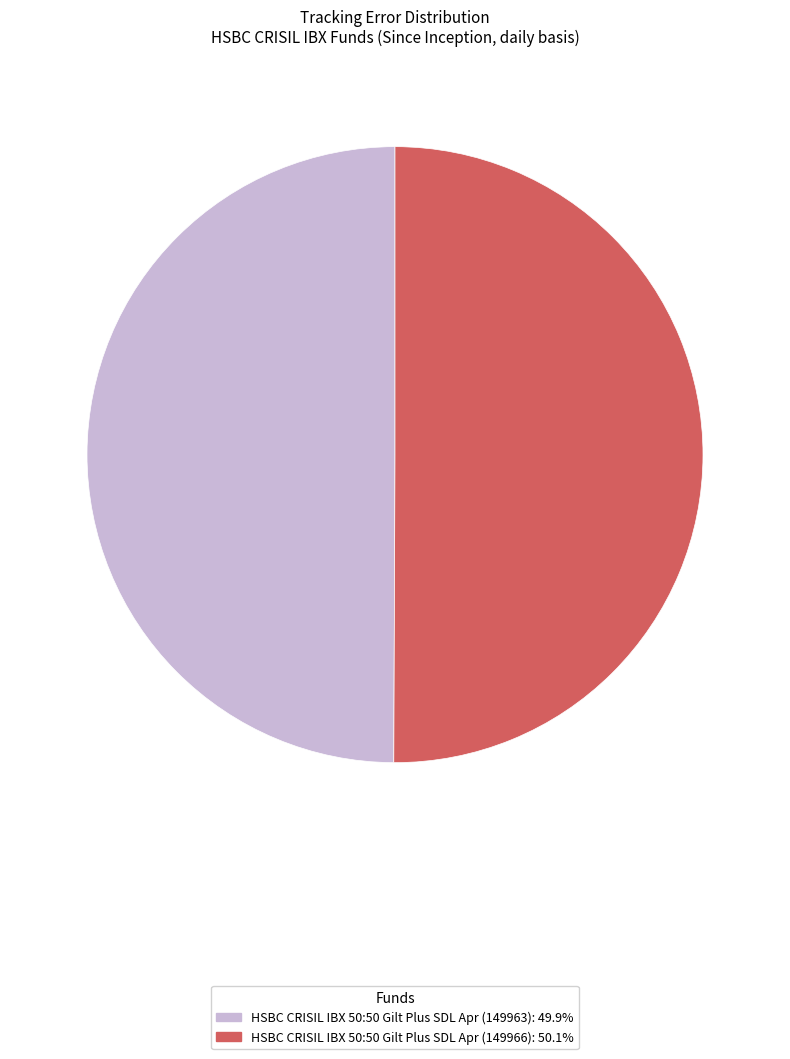

Do HSBC CRISIL IBX 50:50 Gilt Plus SDL Apr (149966): 50.1% and HSBC CRISIL IBX 50:50 Gilt Plus SDL Apr (149963): 49.9% together represent more than half of the pie?

Yes